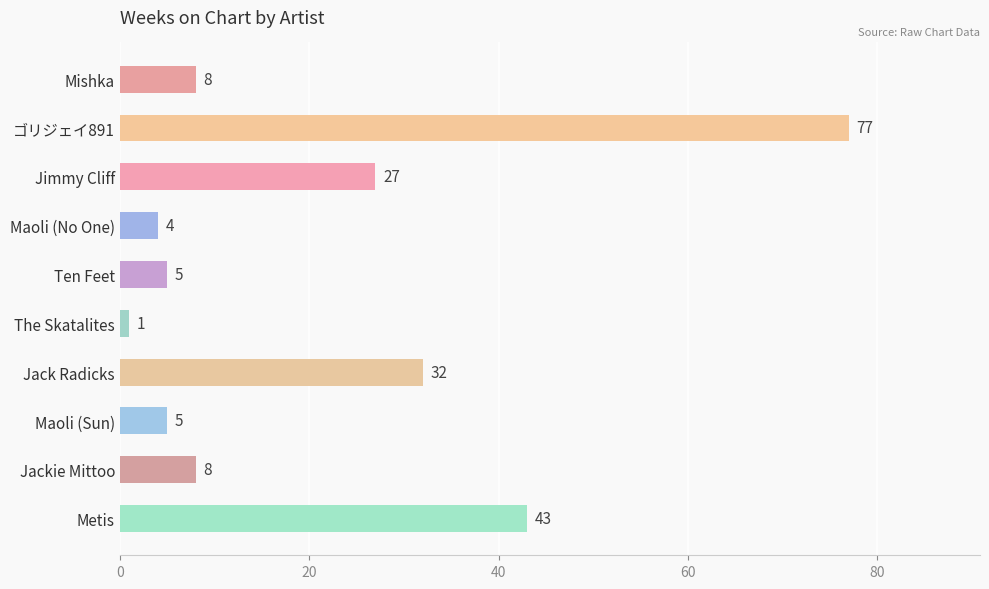

What is the difference between the maximum and minimum values?

76